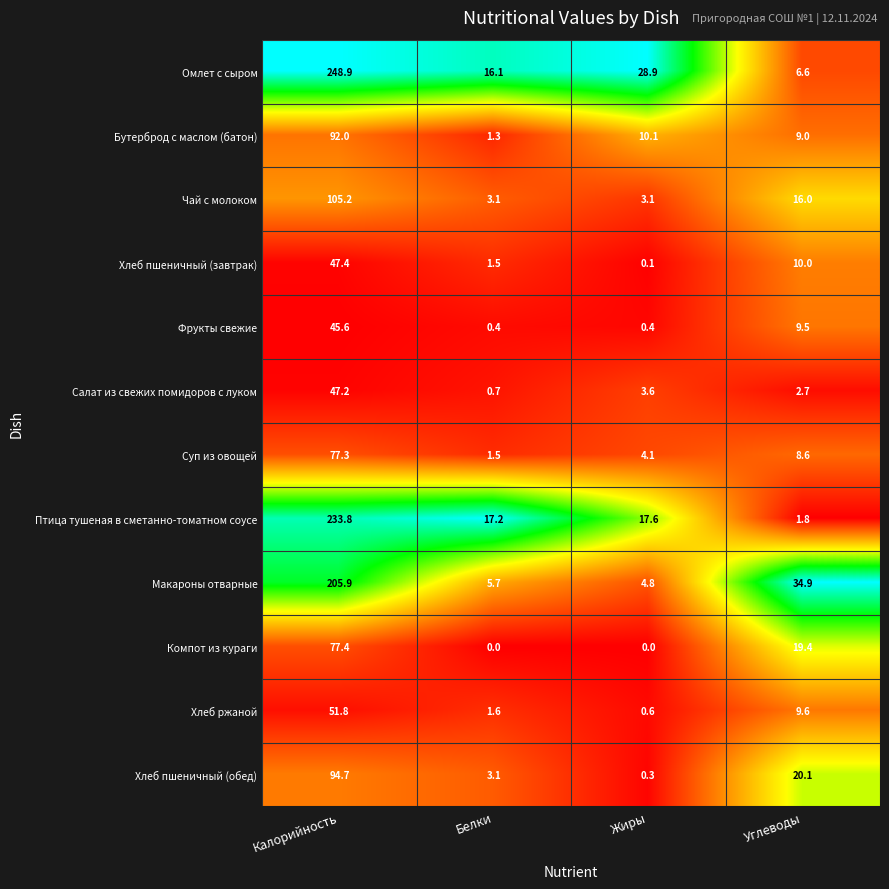

The value of Хлеб пшеничный (завтрак) at Белки is 0.7. True or false?

False